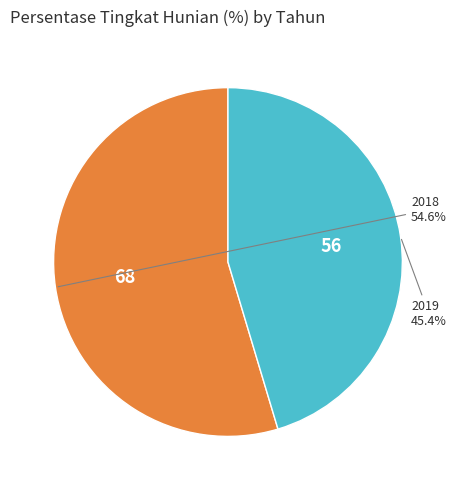

Which slice is the largest?

2018